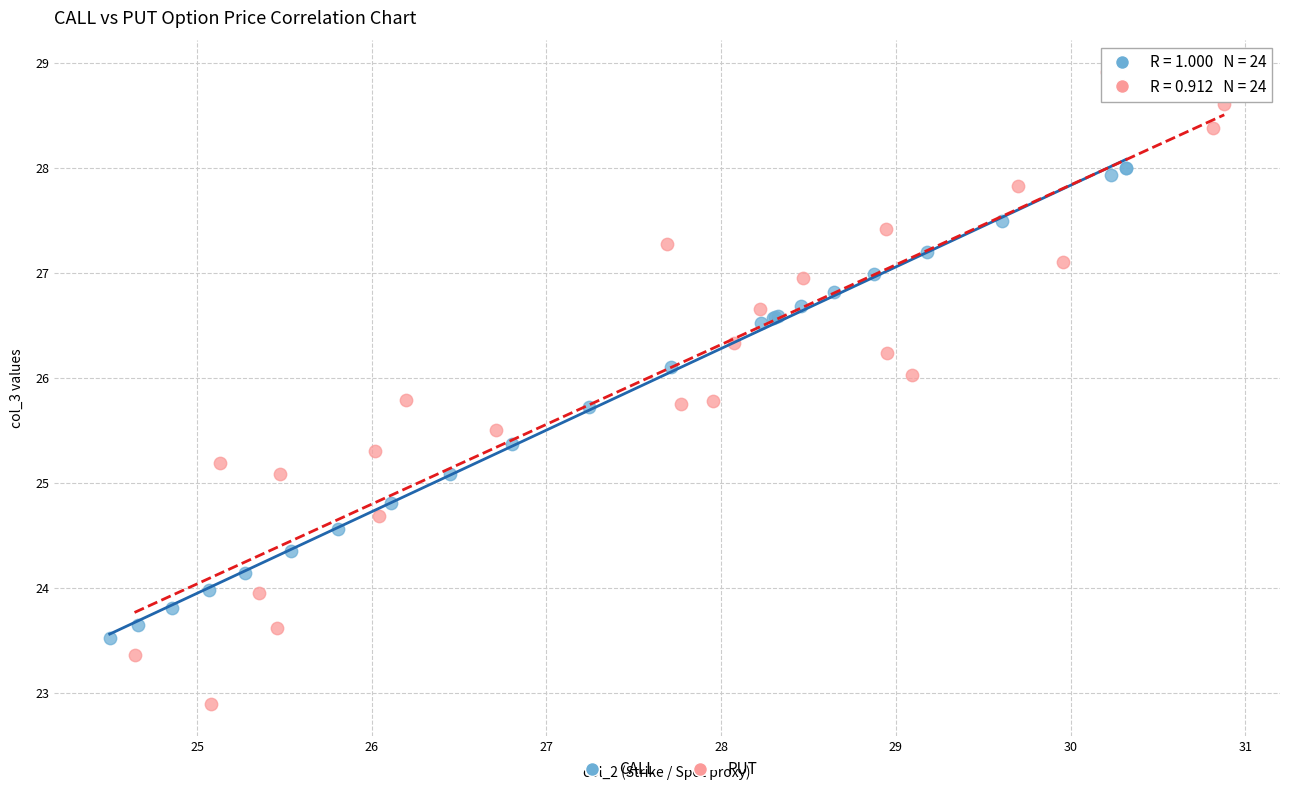

Which series reaches the minimum Y coordinate?

PUT